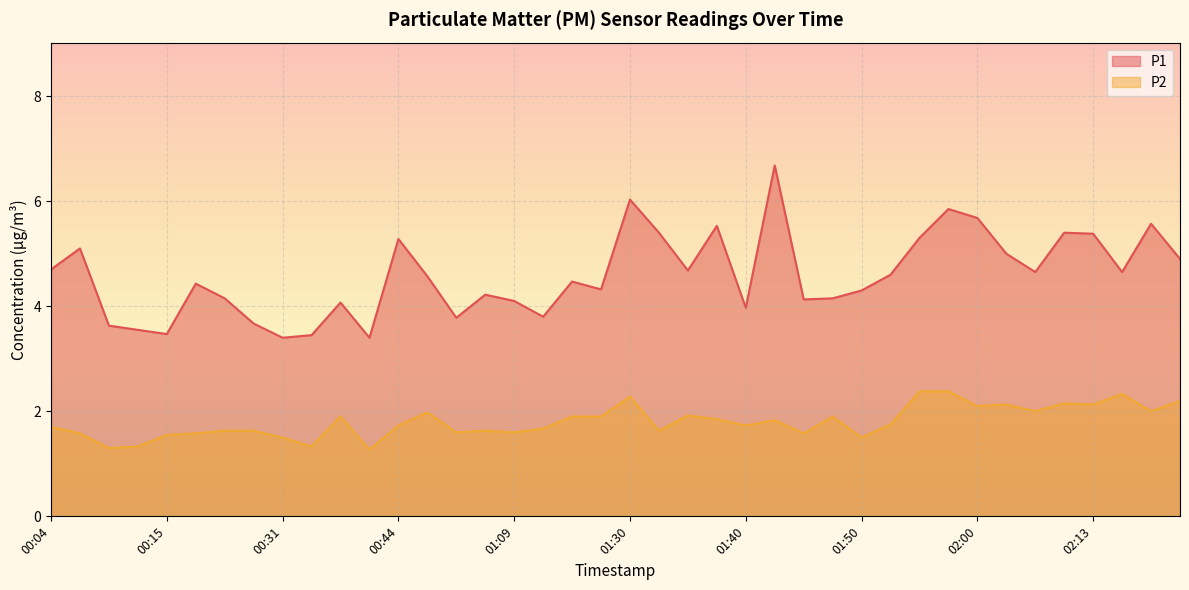

True or false: P1 and P2 intersect in this chart.

False